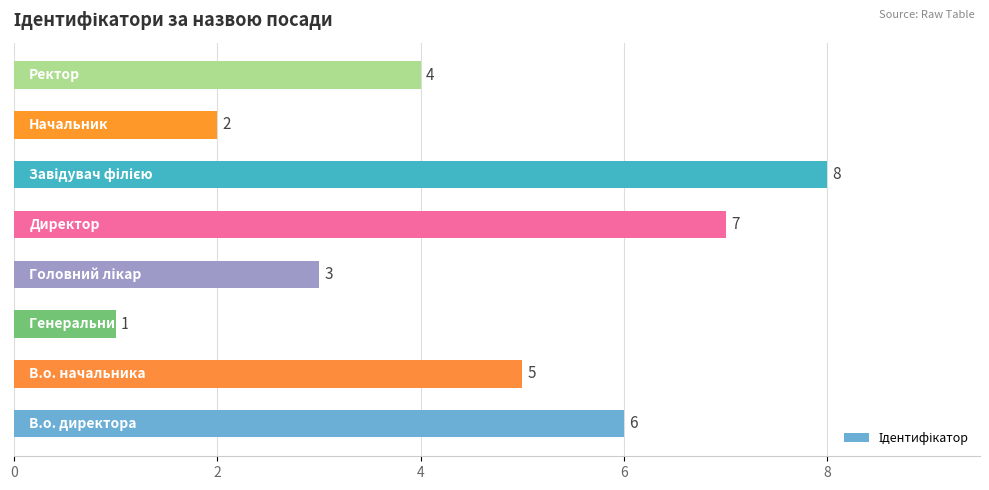

Are the bars grouped side by side (vs. stacked)?

No